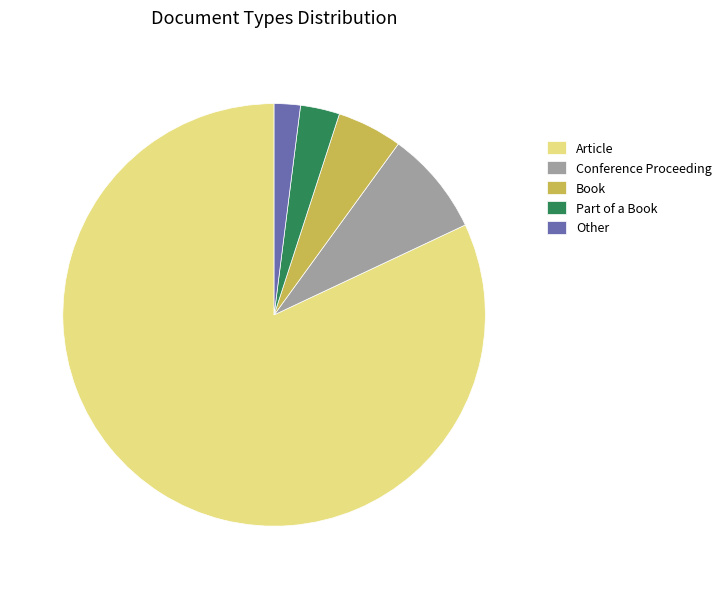

Is it true that Conference Proceeding is 20% of the pie?

False